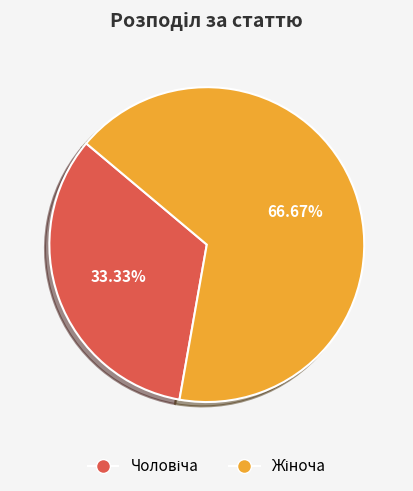

Is there a majority slice in this chart?

Yes